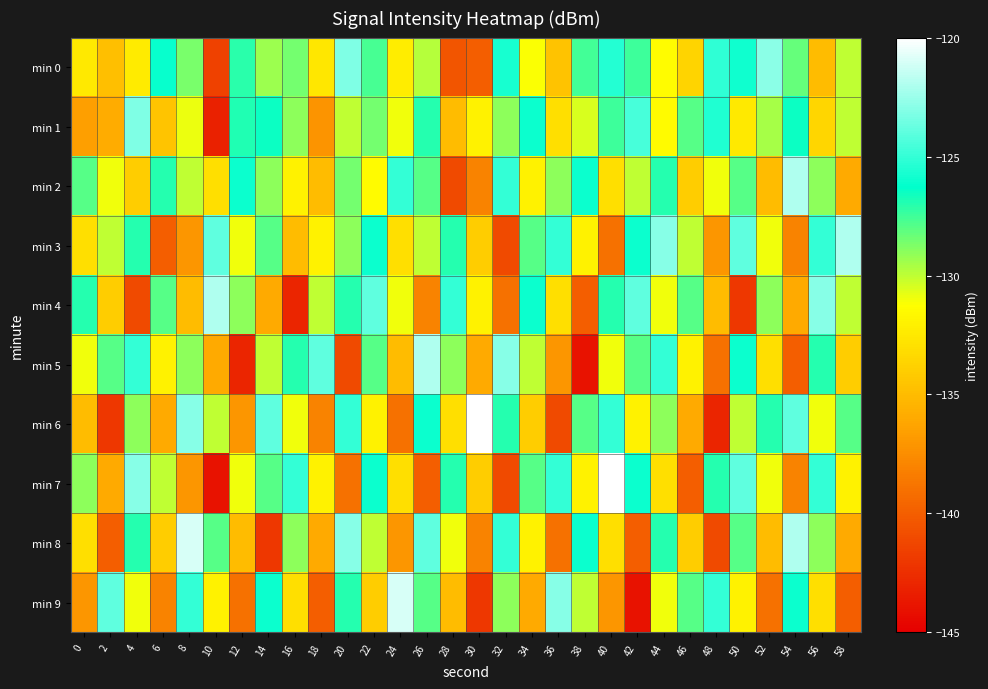

What is the total value across all series at 36?

-1319.6